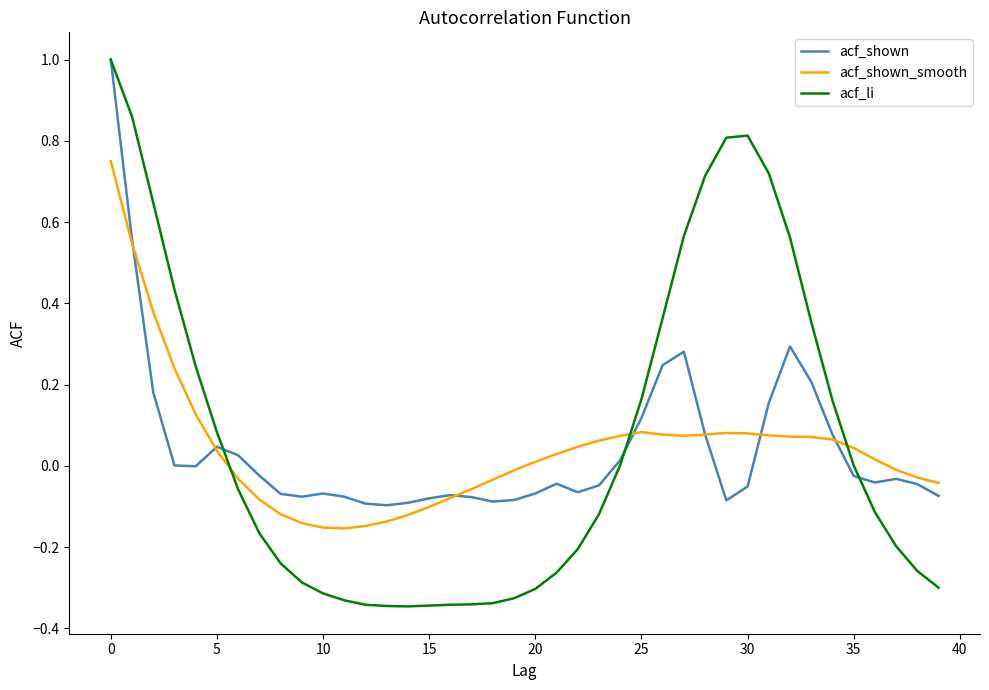

How many series are shown in this chart?

3